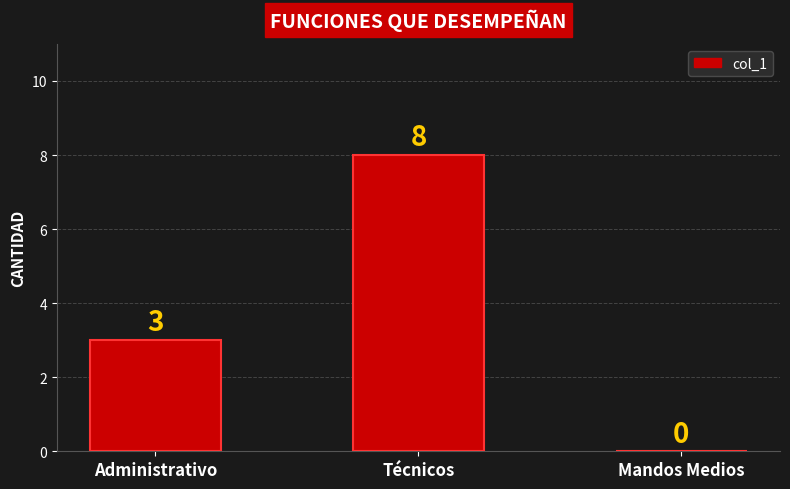

What is the difference between the values at Técnicos and Administrativo?

5